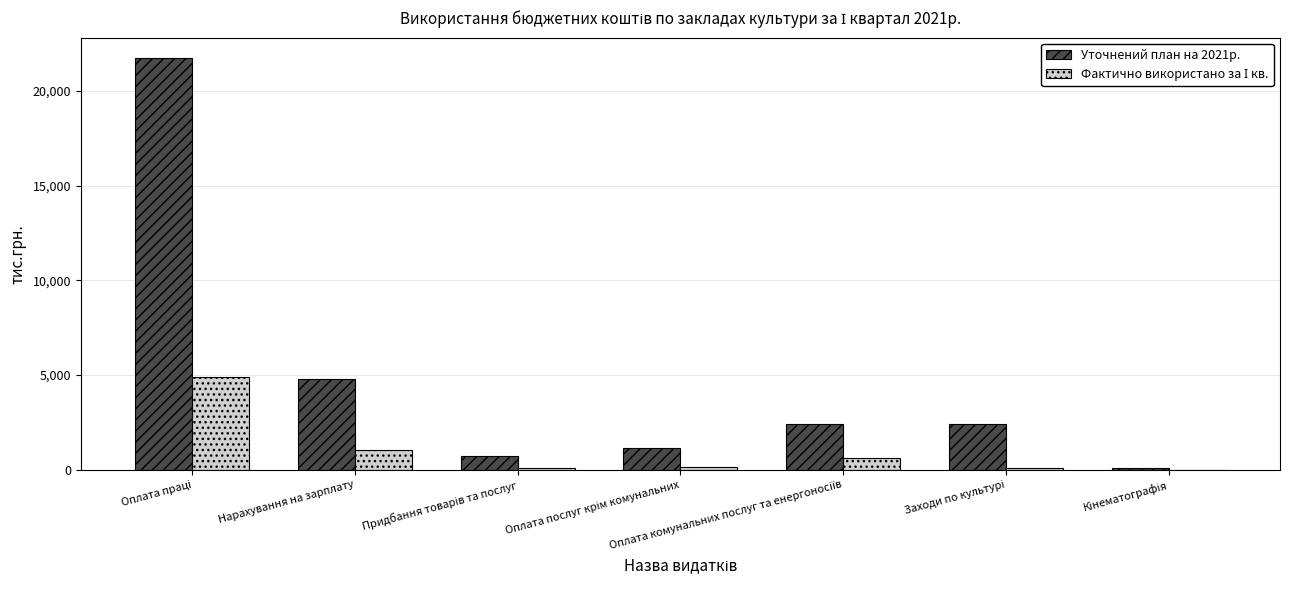

The Уточнений план на 2021р. series shows 8286.6 at Нарахування на зарплату. True or false?

False